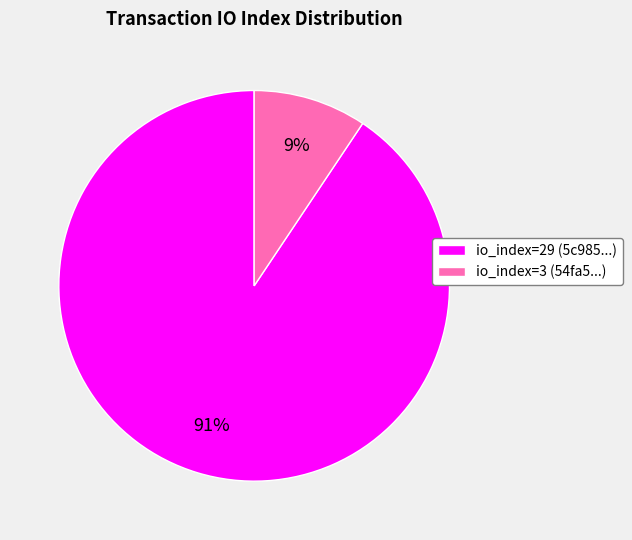

Is it true that io_index=3 is 9% of the pie?

True